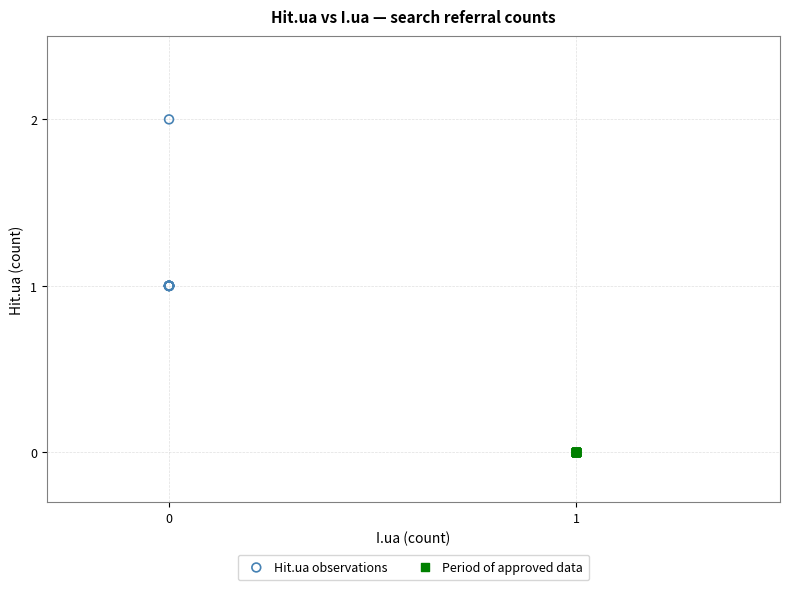

Which series reaches the minimum Y coordinate?

Period of approved data